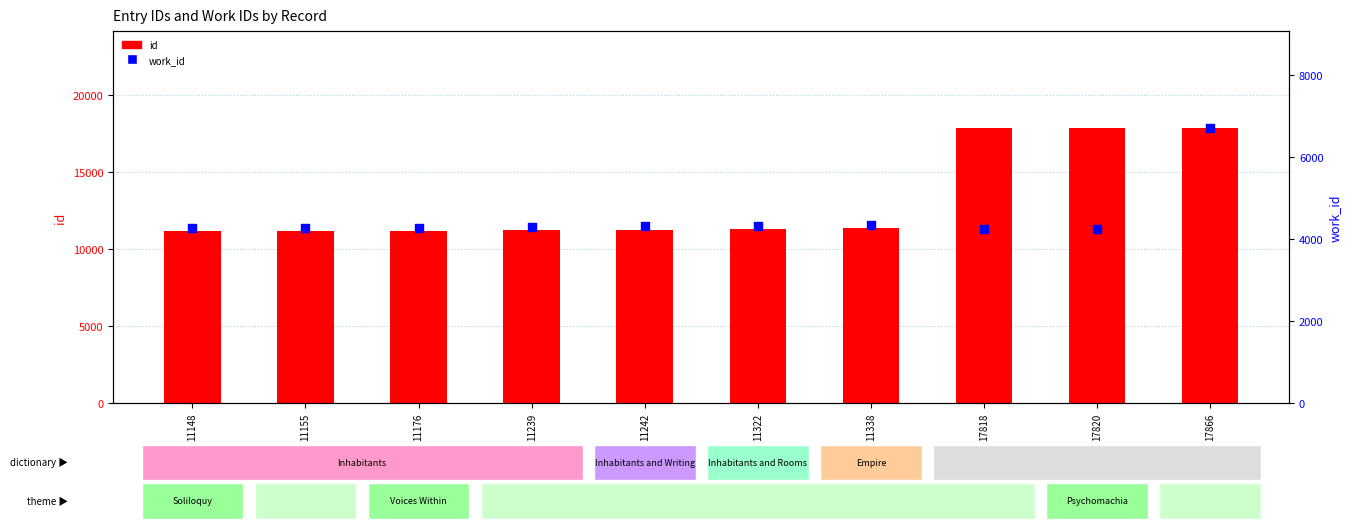

Which series contains the lowest Y value?

work_id